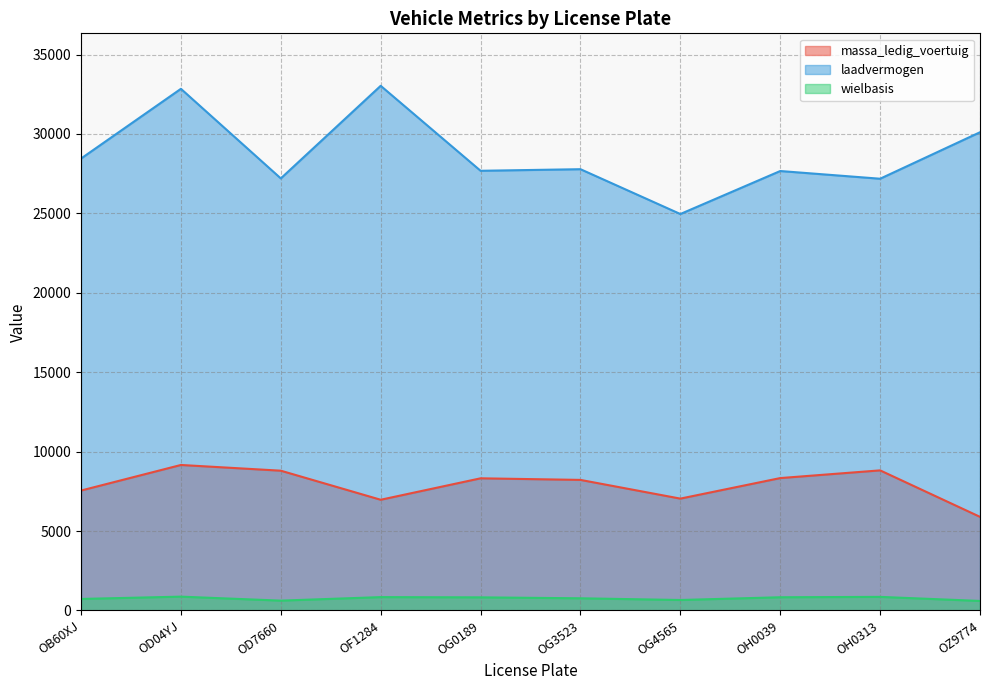

Rank the series by their average value, from highest to lowest.

laadvermogen, massa_ledig_voertuig, wielbasis